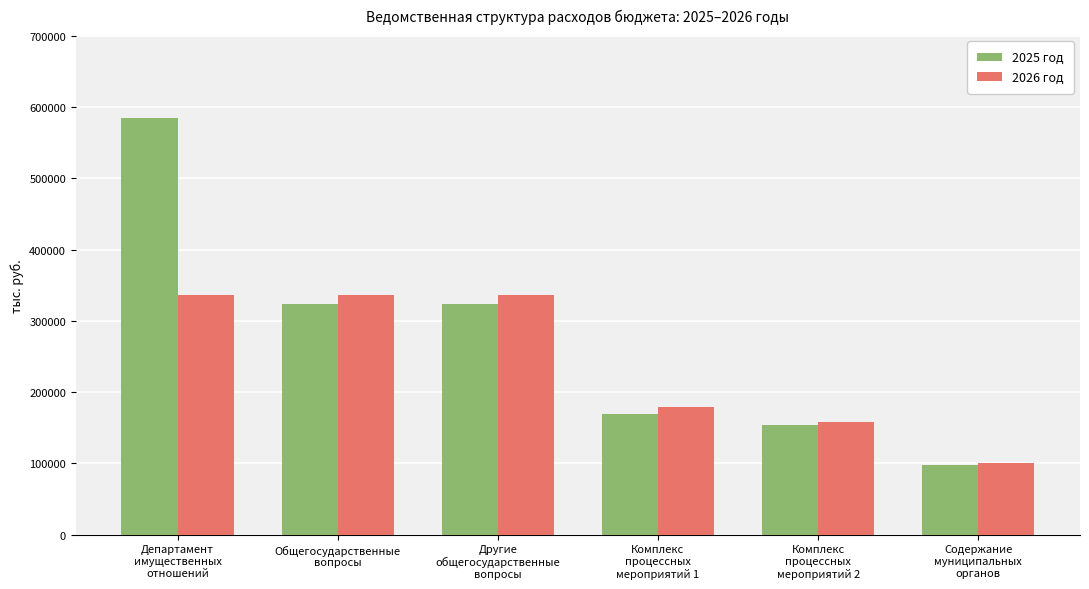

What is the sum of all 2026 год values?

1446421.0